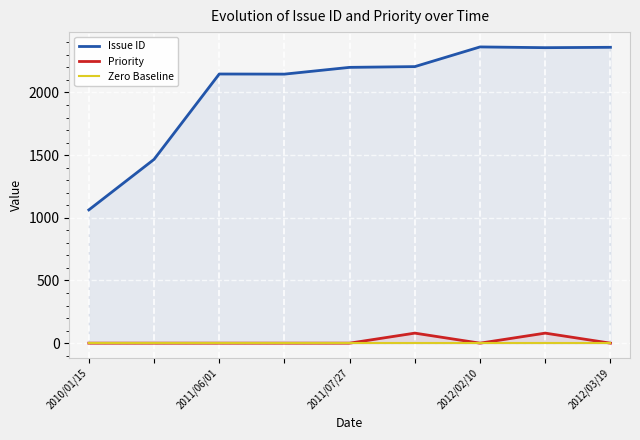

True or false: Priority has more than 1 interior local peaks.

True